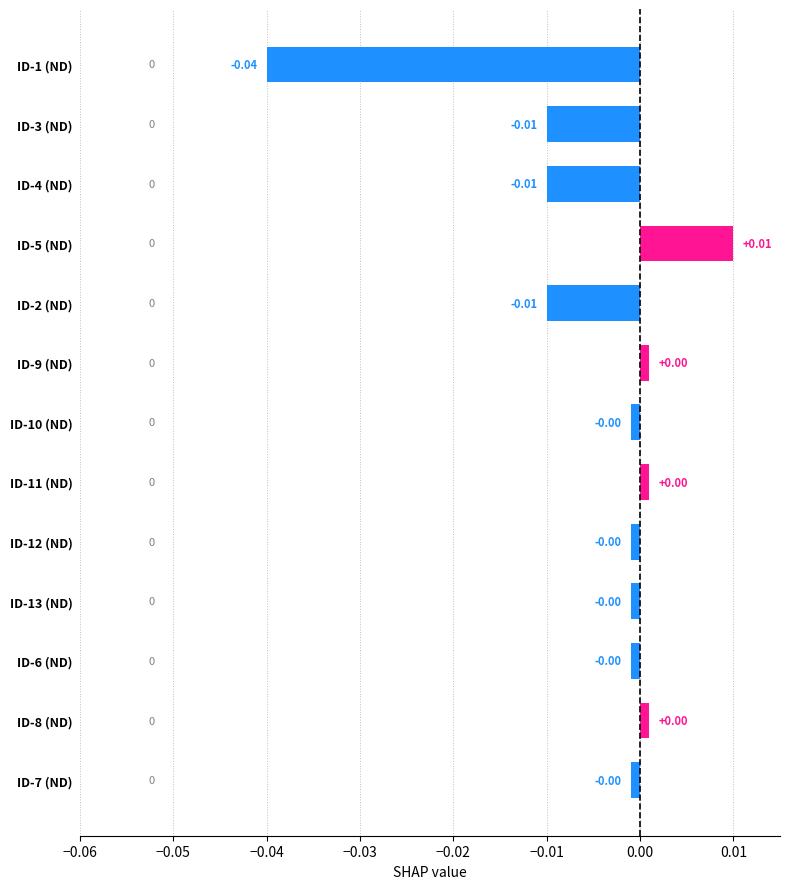

Which has a higher value, ID-13 (ND) or ID-1 (ND)?

ID-13 (ND)